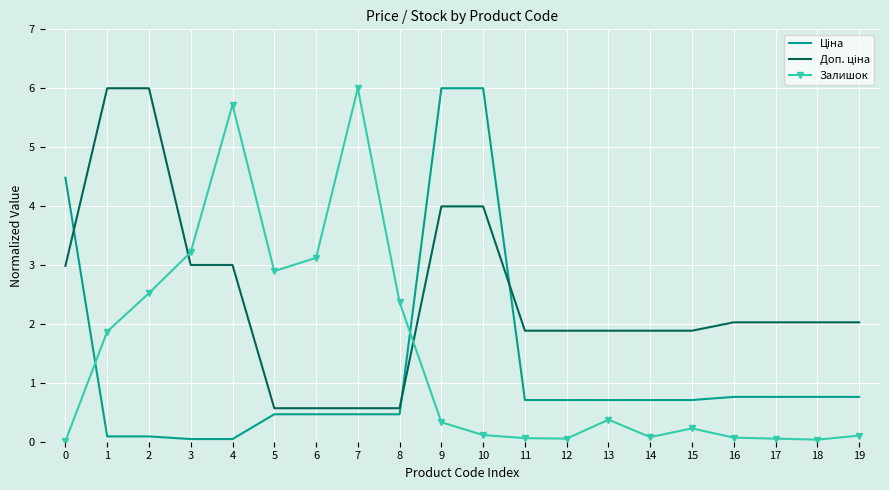

What is the maximum value shown in the chart?

6.0